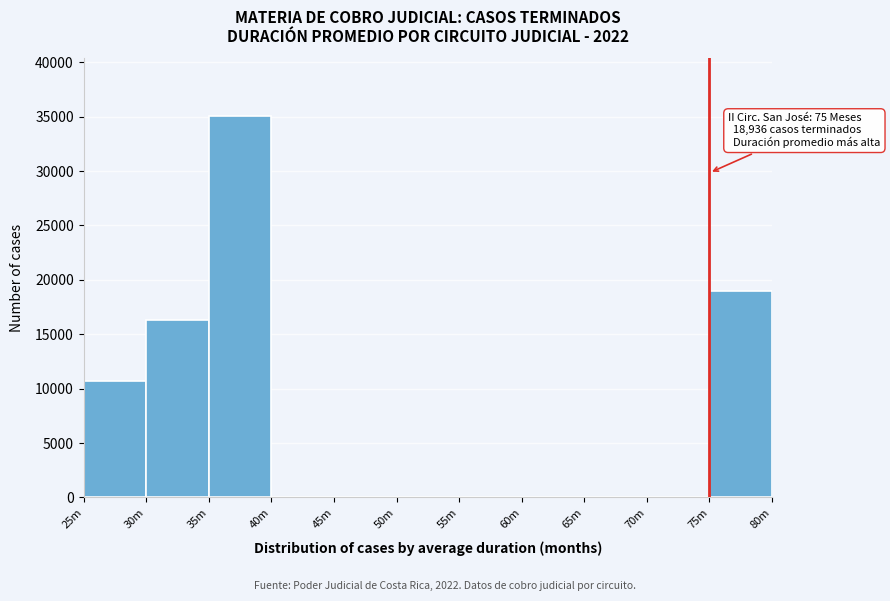

Reading left to right, what are all the values shown in this chart?

25m=10701	30m=16319	35m=35096	40m=0	45m=0	50m=0	55m=0	60m=0	65m=0	70m=0	75m=18936